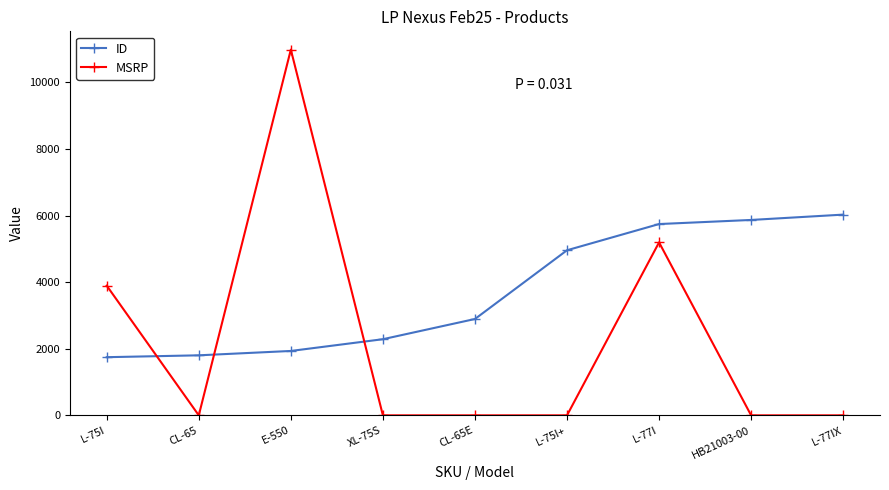

What is the difference between the ID values at L-75I and L-77IX?

4282